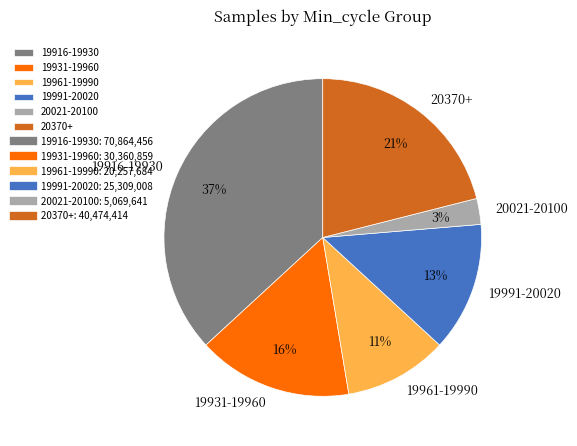

To the nearest percent, what is the average slice percentage?

17%